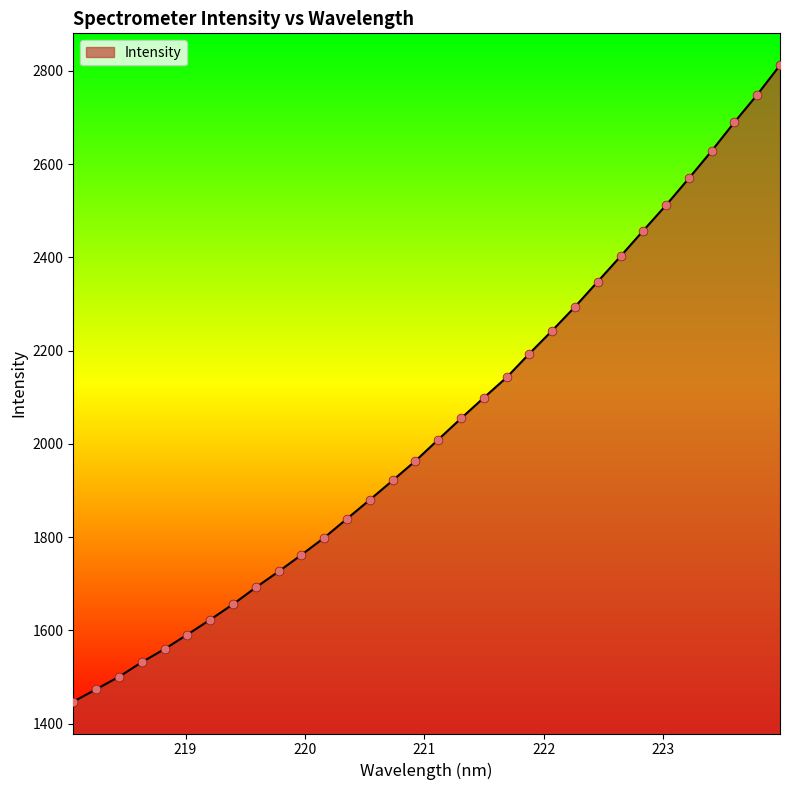

What is the smallest value displayed?

1446.9